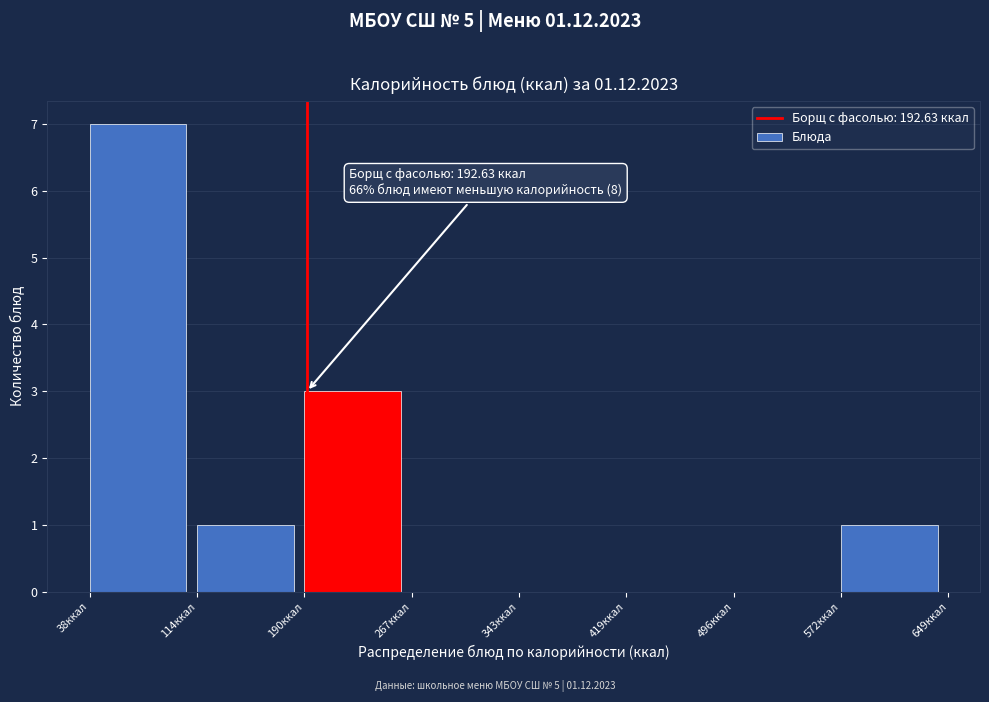

Which range on the x-axis has the tallest bar?

40 to 110